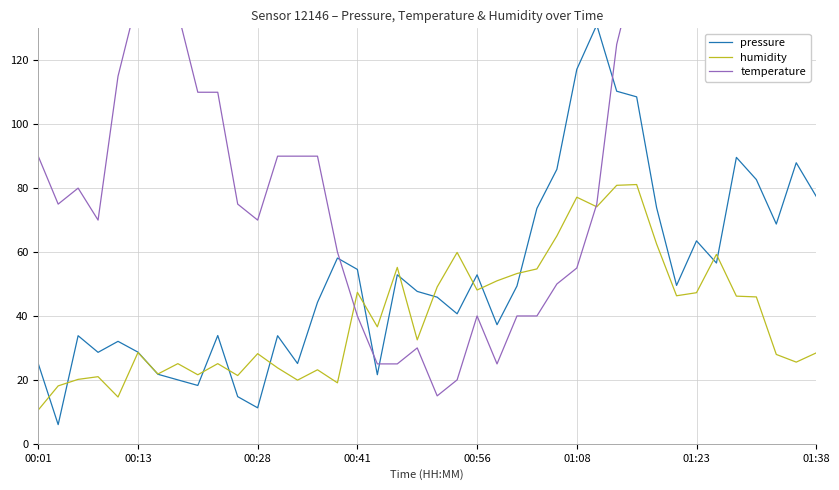

Which series ends up on top after the final intersection of temperature and pressure?

temperature